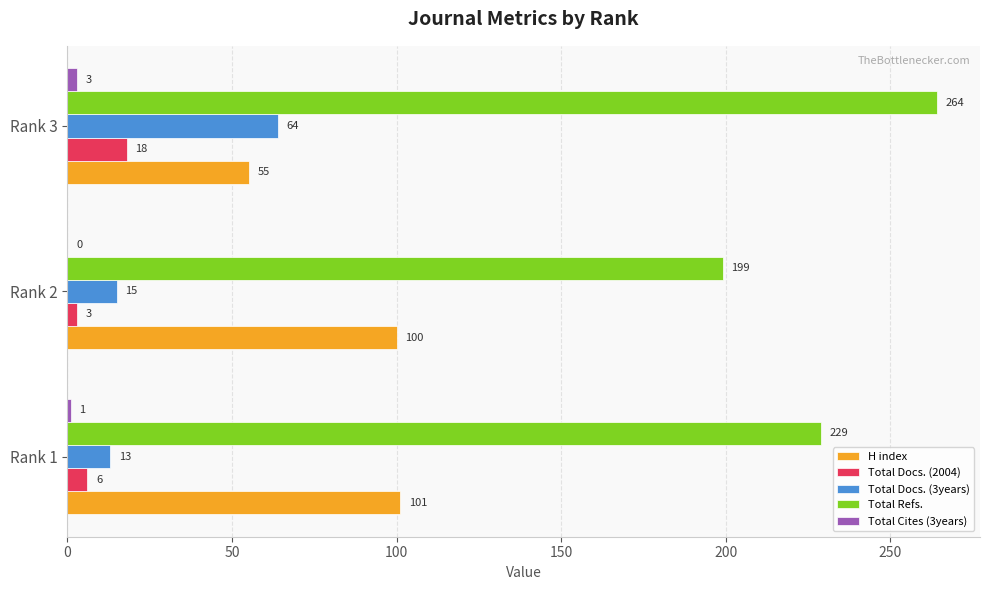

Is it true that Total Docs. (3years) equals 6 at Rank 2?

False